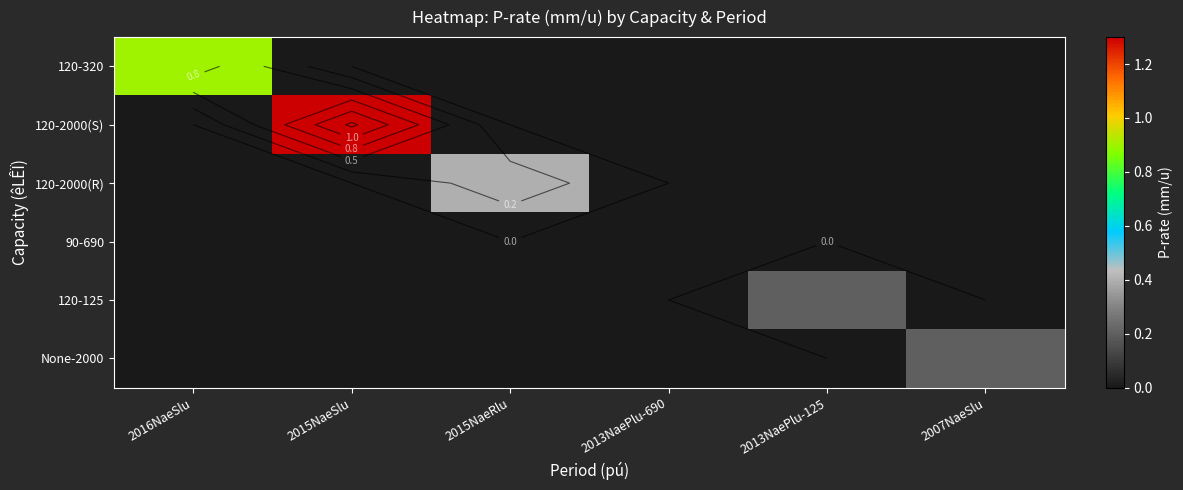

What is the sum of all None-2000 values?

0.2